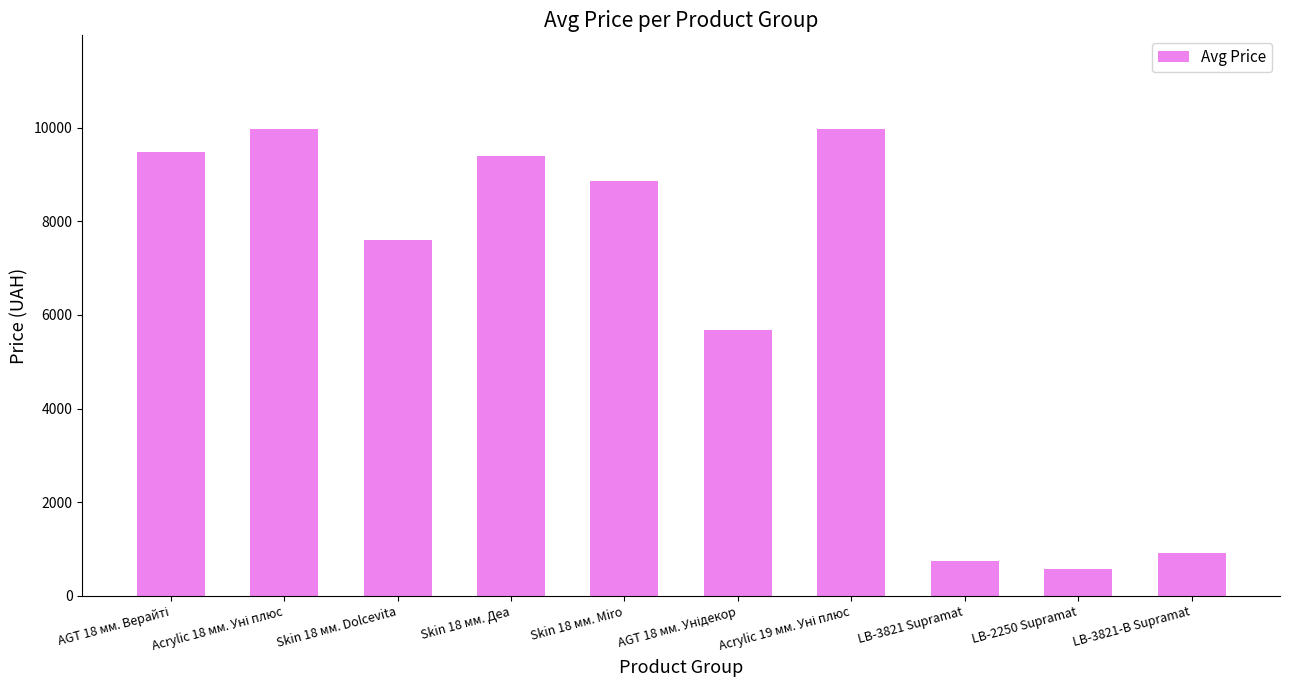

What is the difference between the second highest and second lowest values?

9222.8